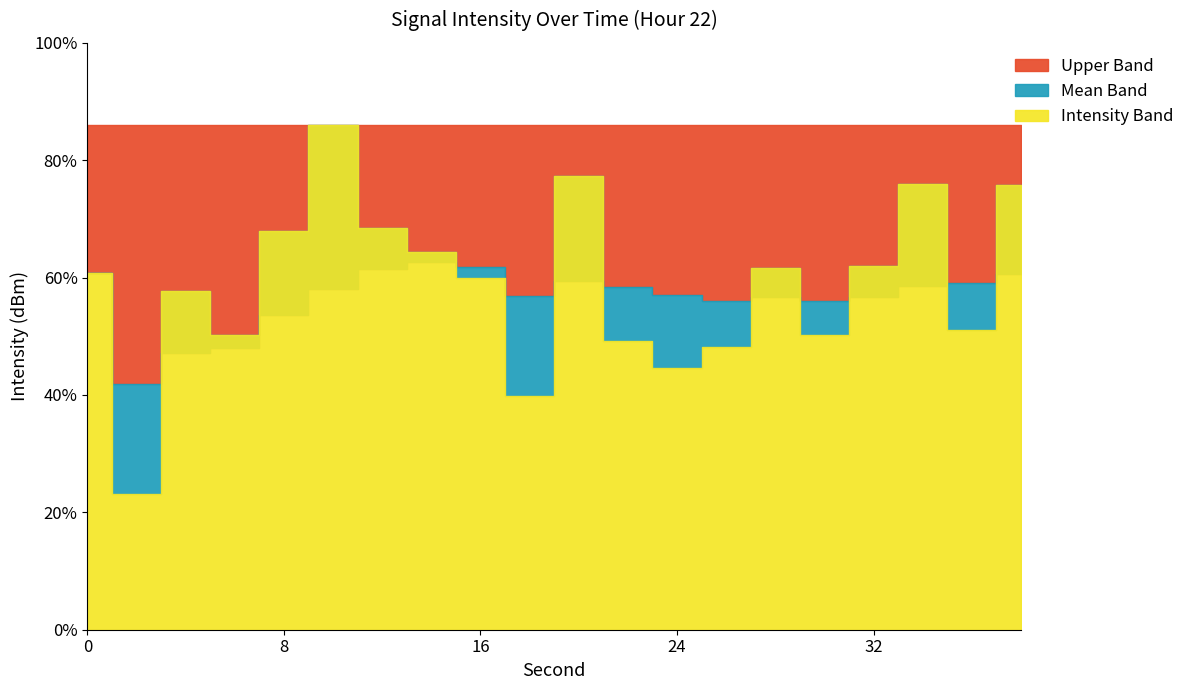

How many times do intensity(dBm) and rolling_mean cross each other?

9